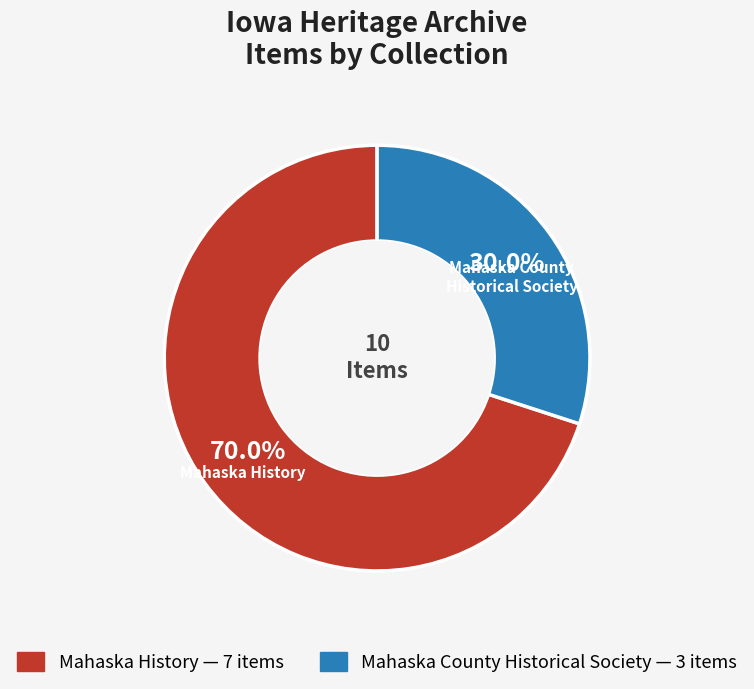

How many slices are in this pie chart?

2